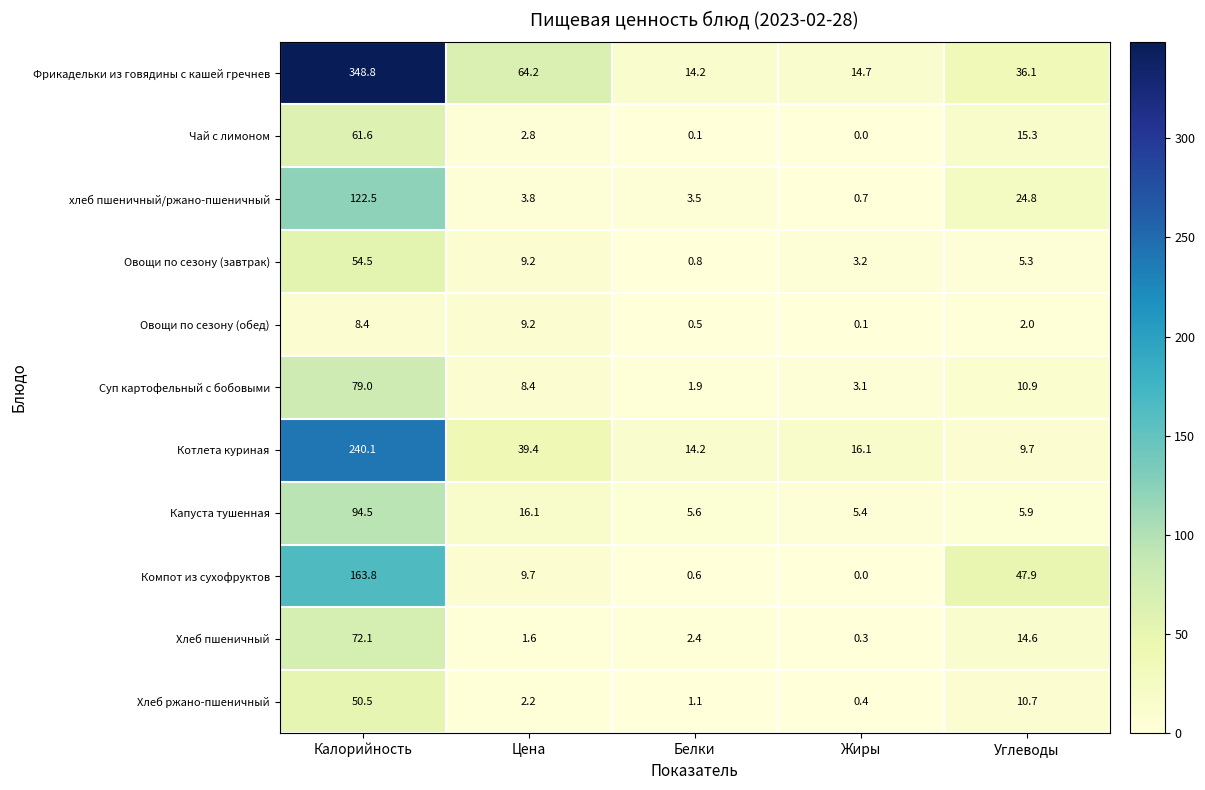

What is the difference between the second highest and second lowest values in the хлеб пшеничный/ржано-пшеничный series?

21.3